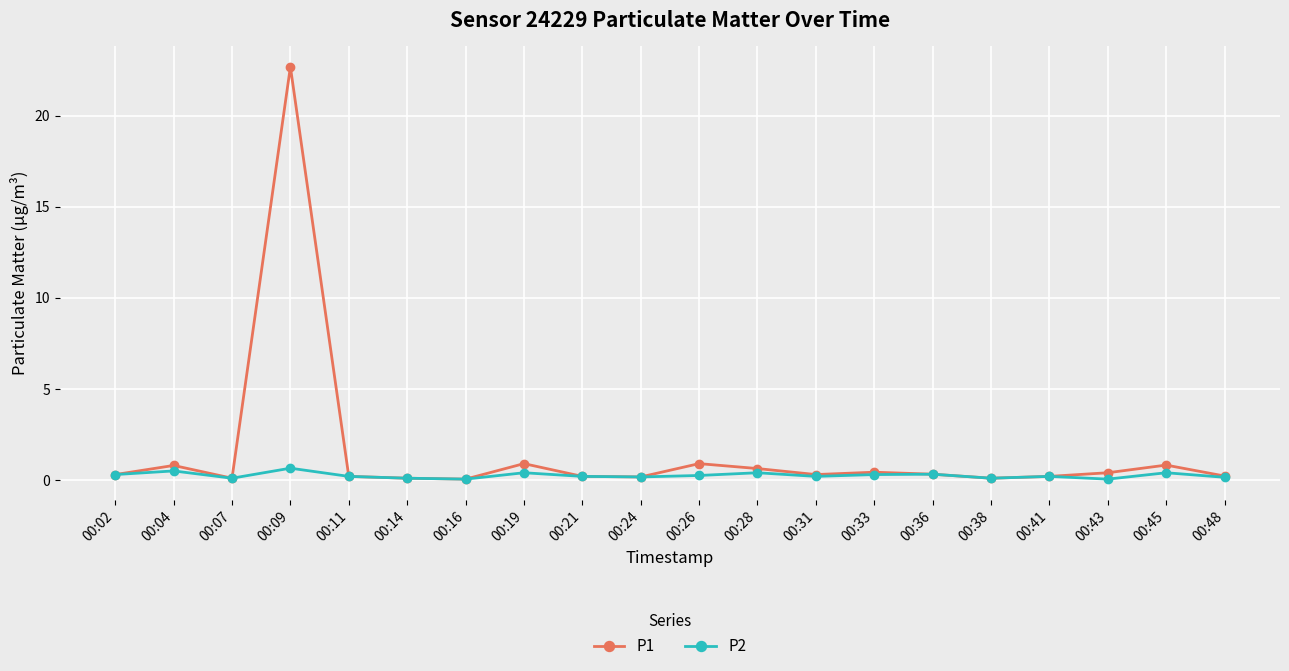

What is the approximate value of P1 at 00:26?

0.9